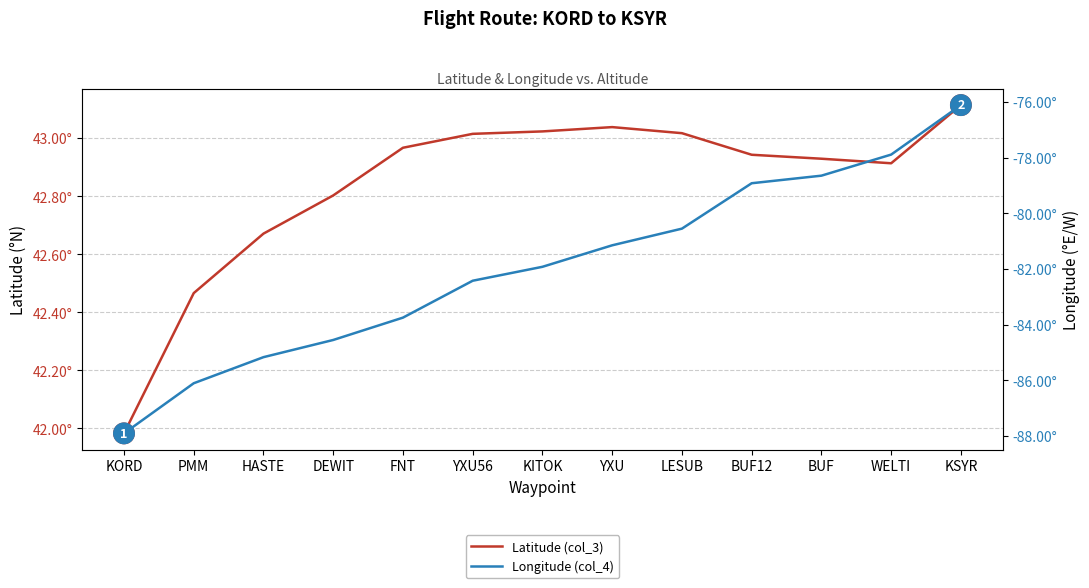

Does the chart have visible grid lines?

Yes